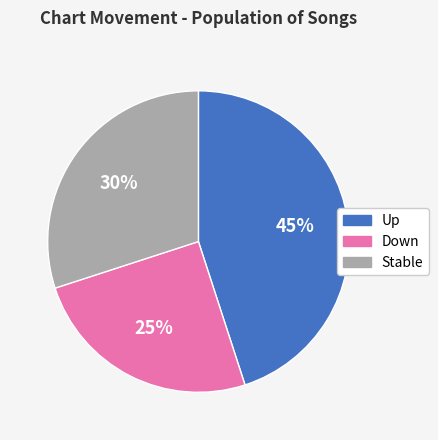

How many segments does this pie chart have?

3